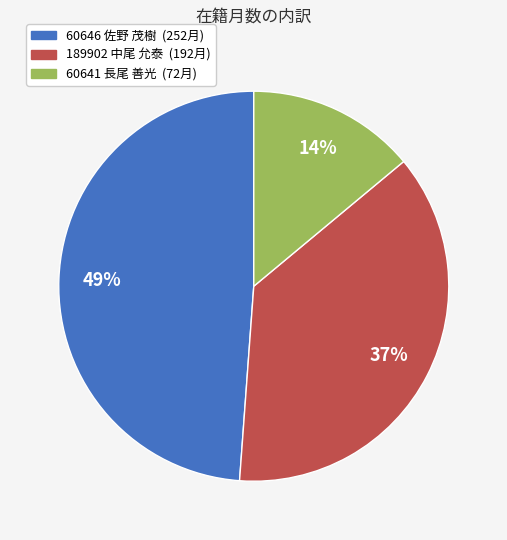

Which has a higher value, 60646 佐野 茂樹 or 189902 中尾 允泰?

60646 佐野 茂樹